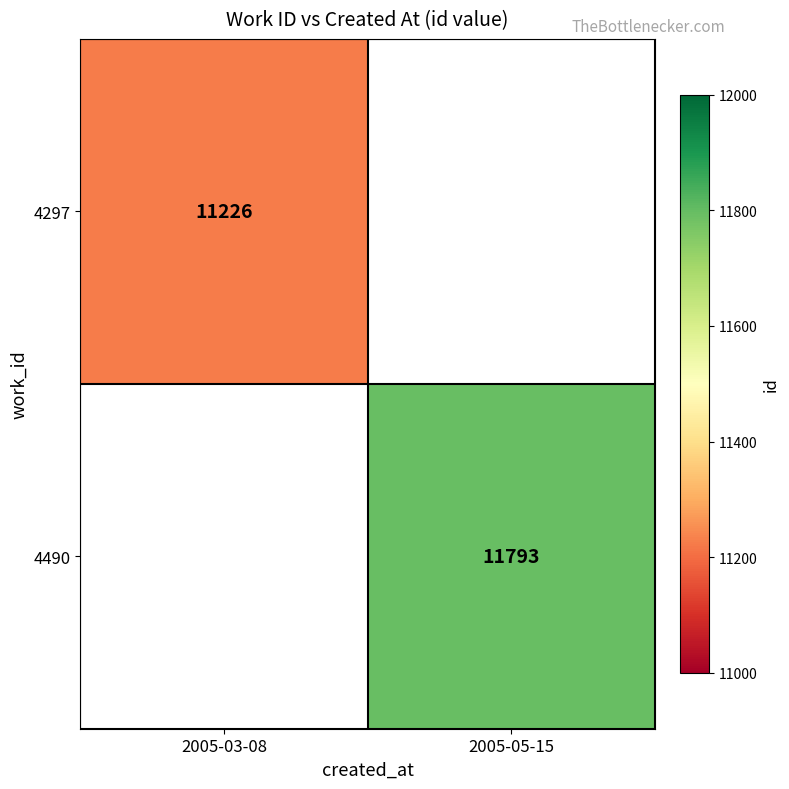

True or false: 4297 has a value of 11226 at 2005-03-08.

True